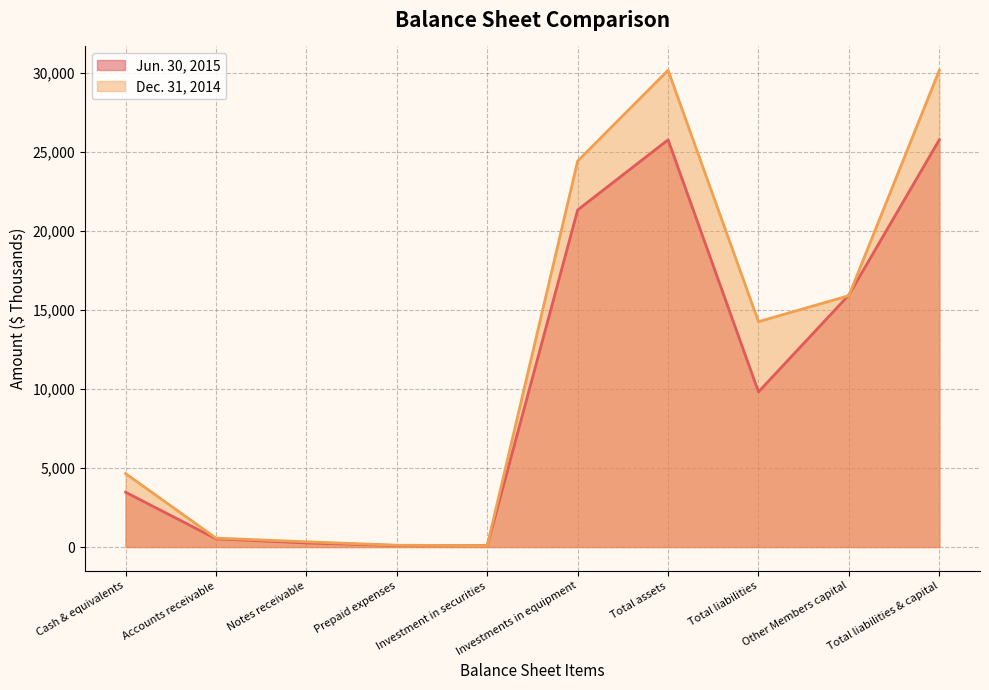

What is the approximate value of Jun. 30, 2015 at Accounts receivable?

522